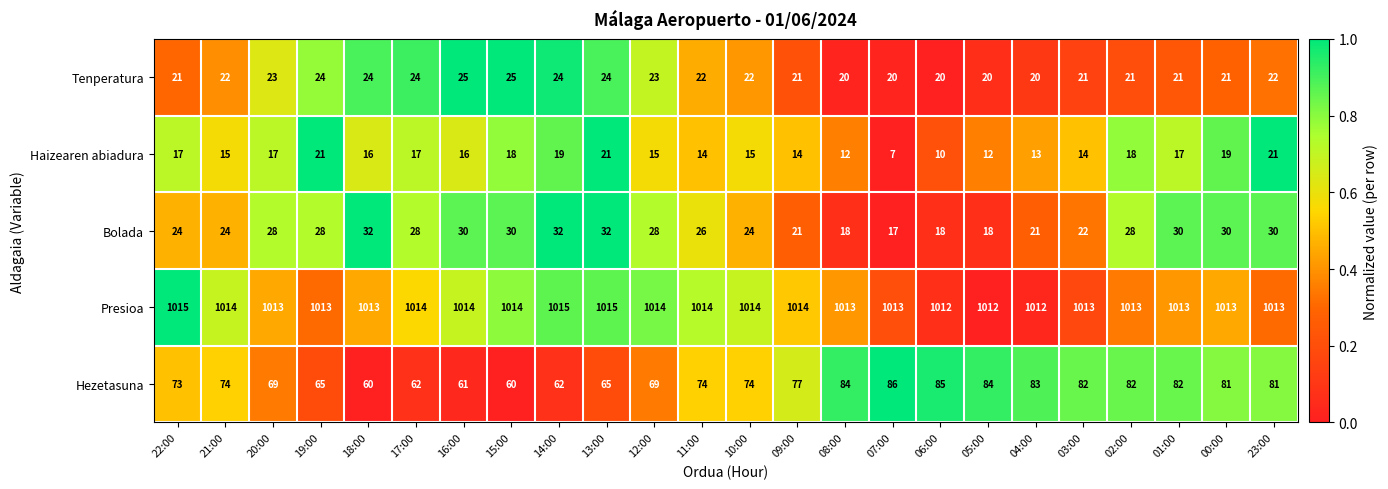

What is the difference between the second highest and second lowest values in the Bolada series?

14